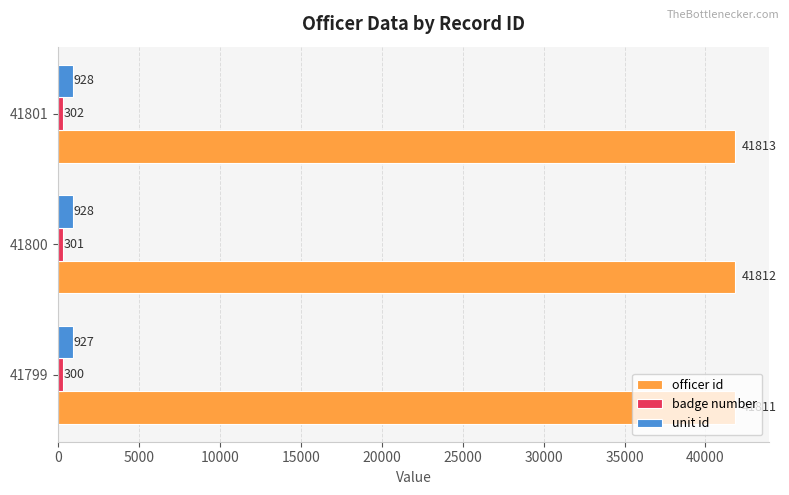

Which series has the largest total across all categories?

officer id